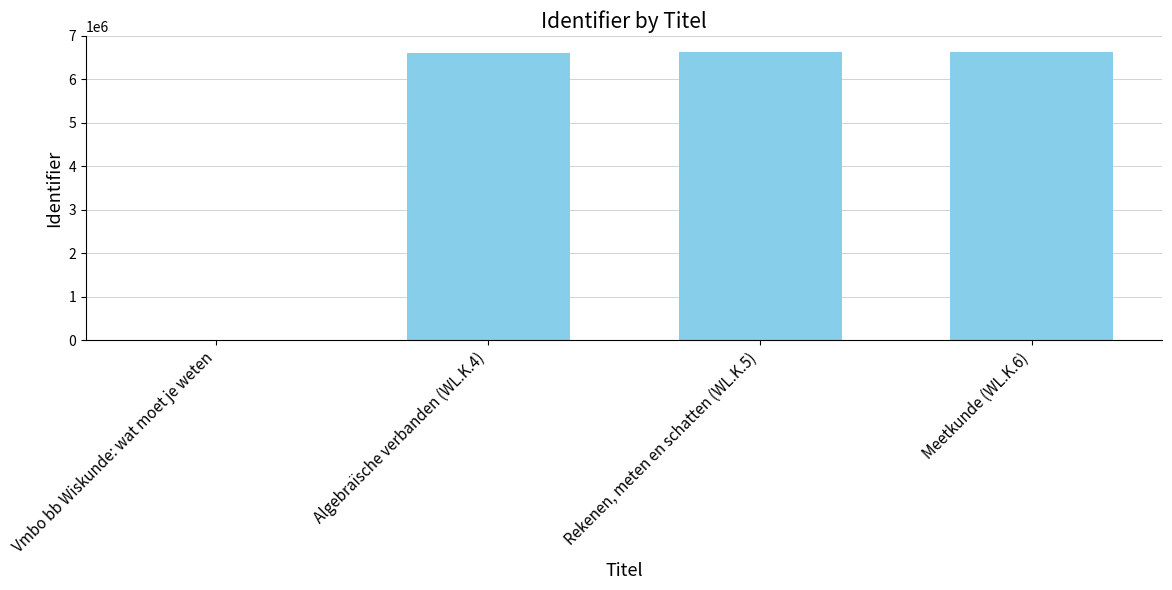

What is the greatest value displayed?

6621233